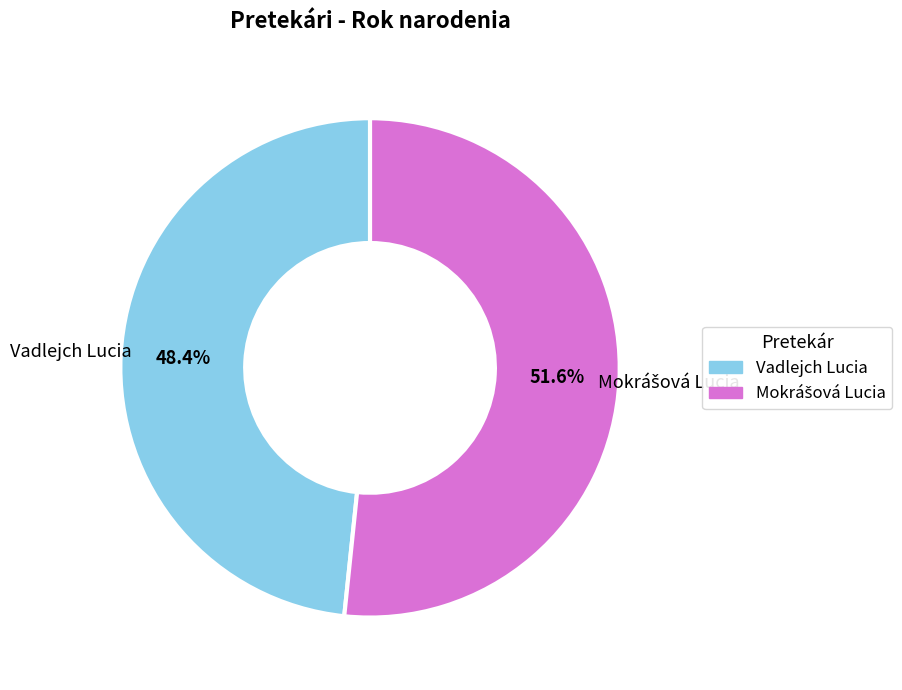

Is there any slice that represents more than half of the pie?

Yes